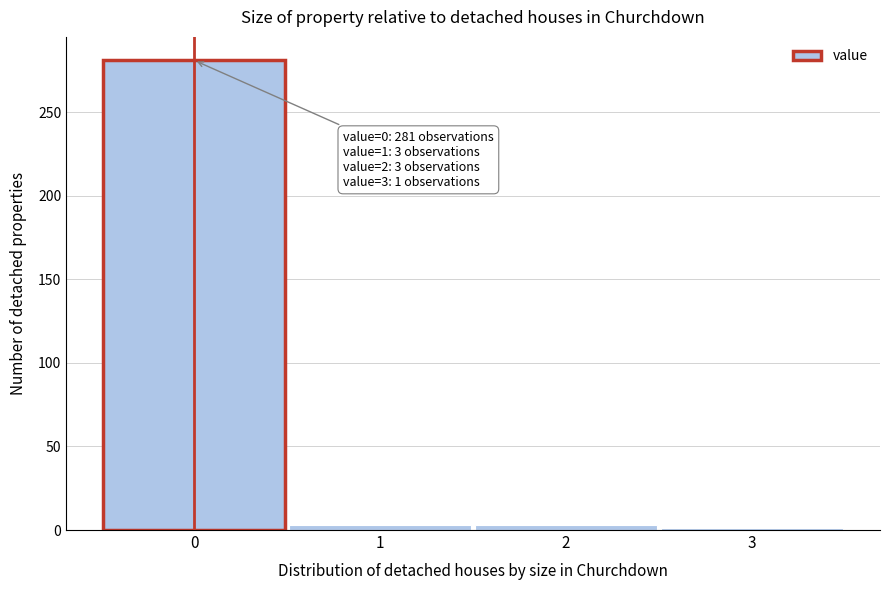

Reading left to right, transcribe all the data shown in this chart.

0=281	1=3	2=3	3=1